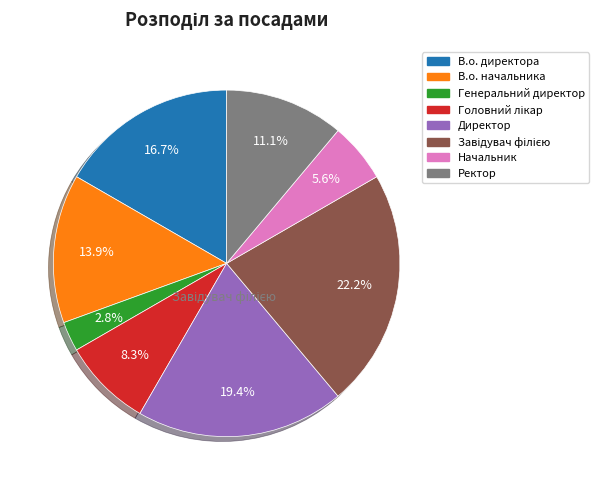

Is there a majority slice in this chart?

No